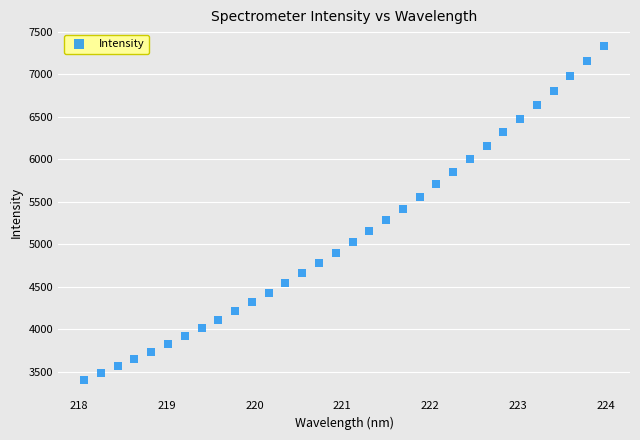

What is the range of Y values (max minus min)?

3929.8